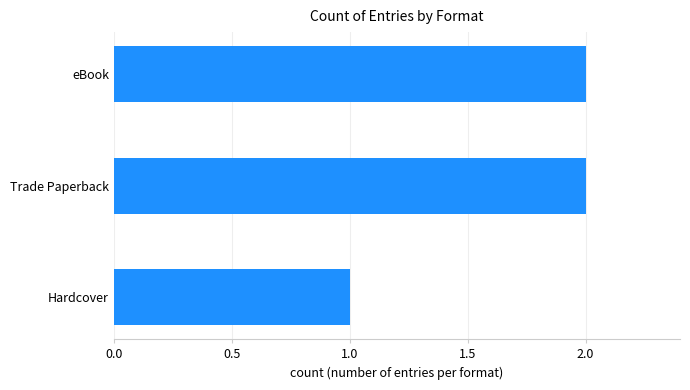

What is the change in value from Hardcover to Trade Paperback?

+1